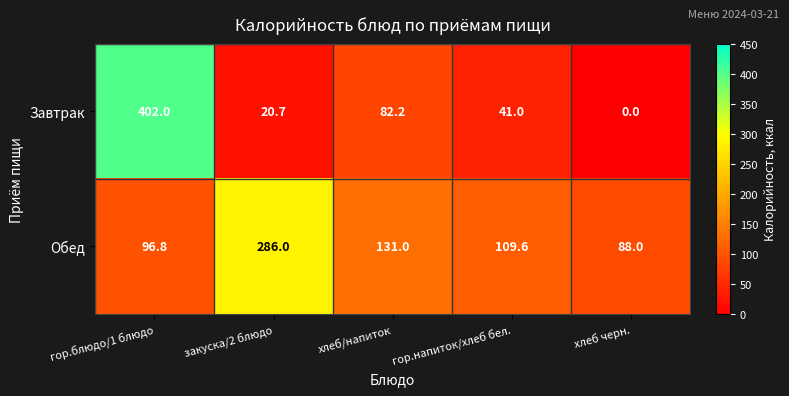

At how many categories does at least one series exceed 185?

2